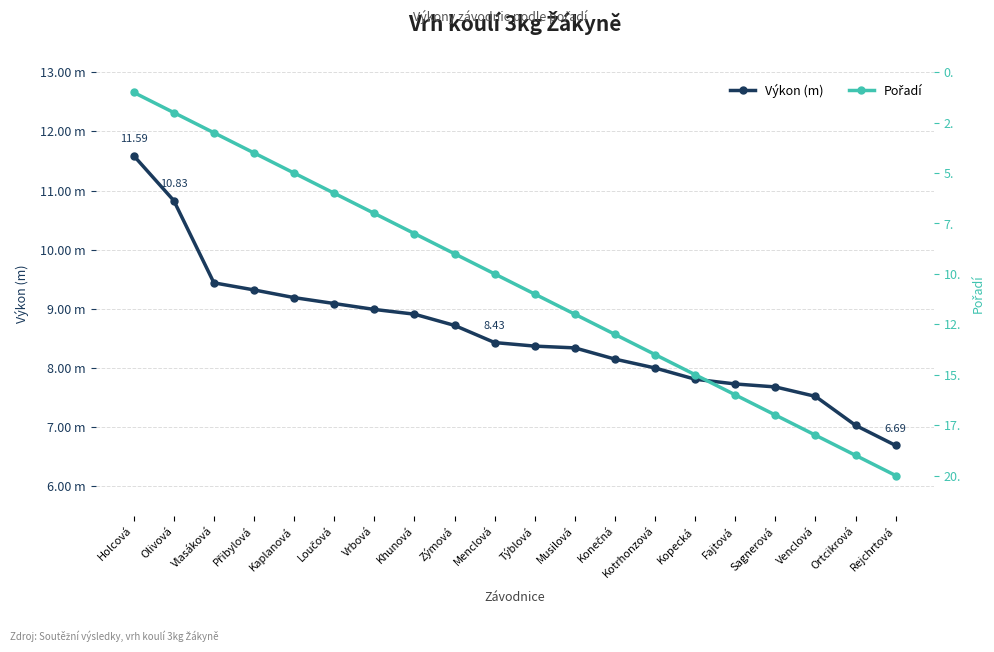

Which series has the largest total across all categories?

Pořadí